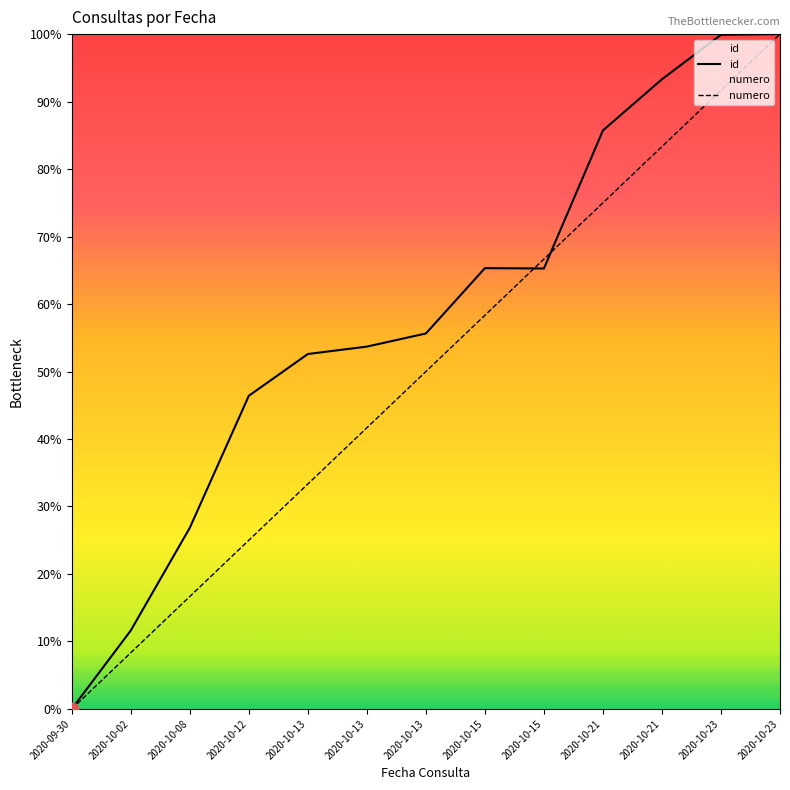

Which series has the widest spread of Y values?

id